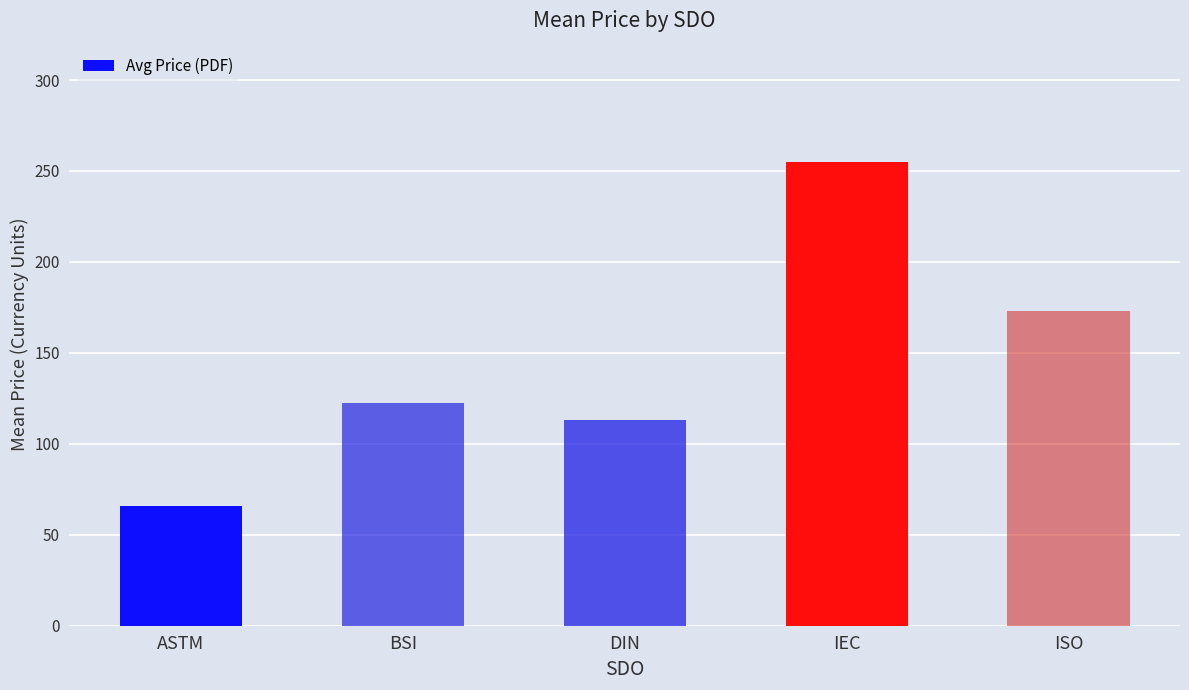

What is the sum of the values at ASTM and ISO?

239.0